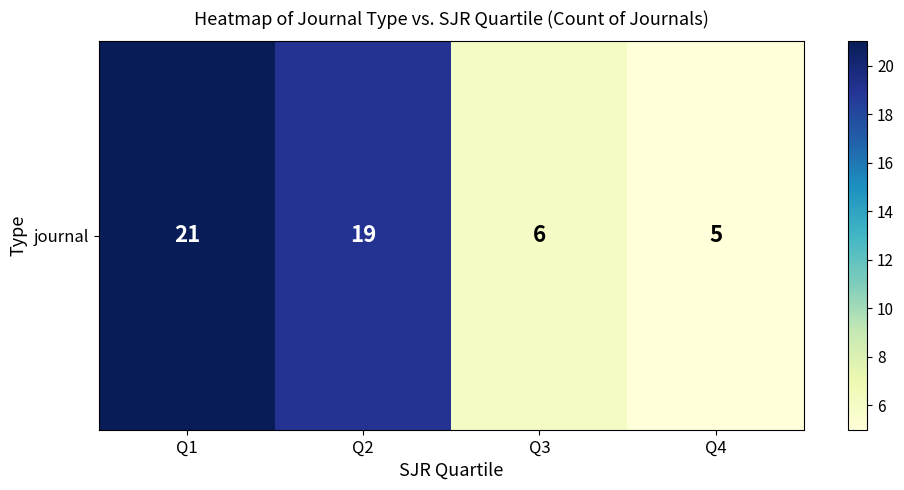

Reading right to left, transcribe all the data shown in this chart.

5	6	19	21